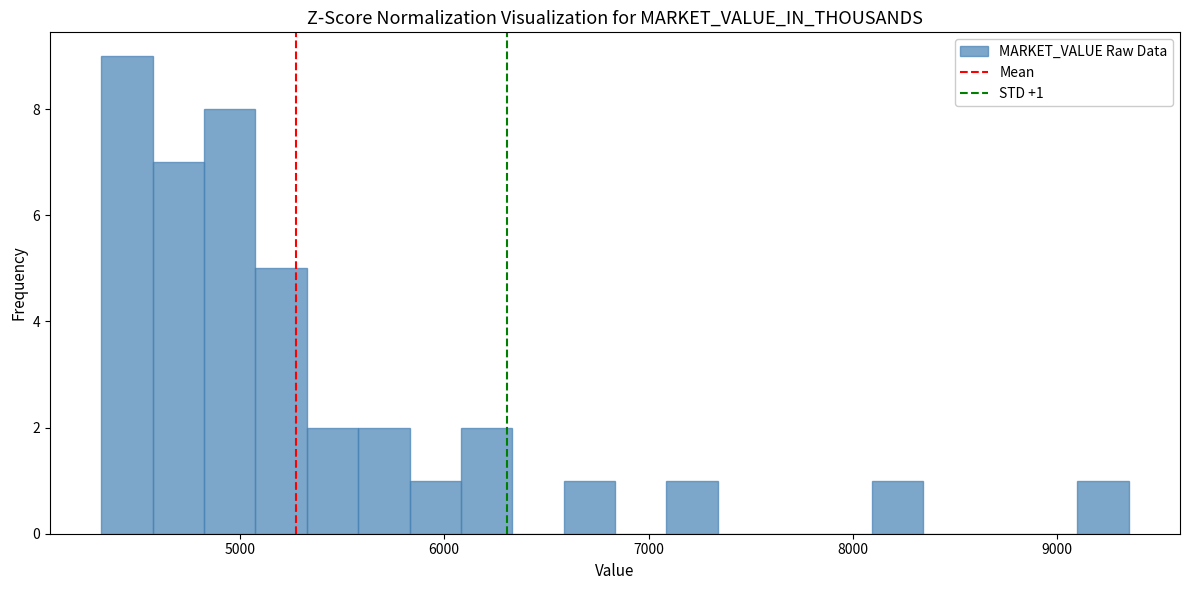

Read against the x-axis, roughly where is the centre of the tallest bar?

4400